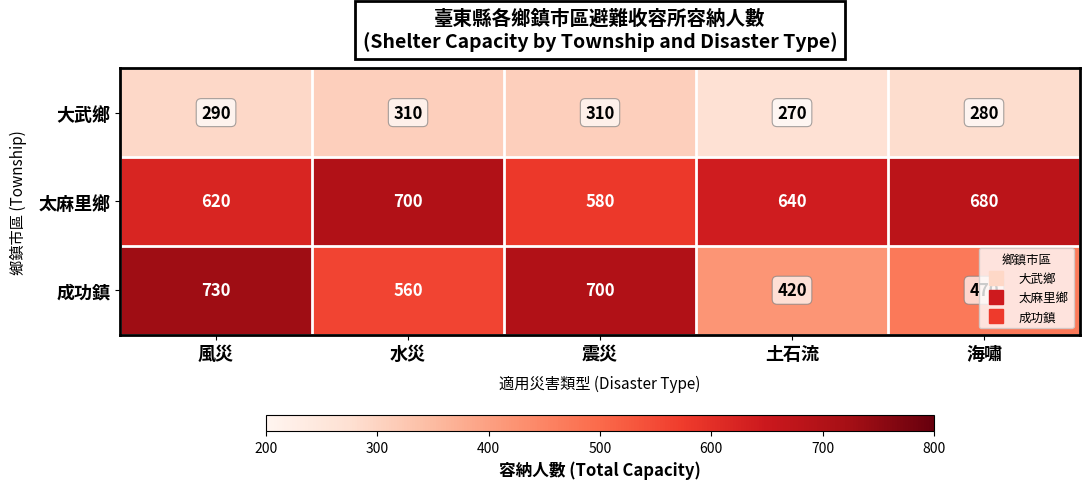

Rank the series by their average value, from lowest to highest.

大武鄉, 成功鎮, 太麻里鄉